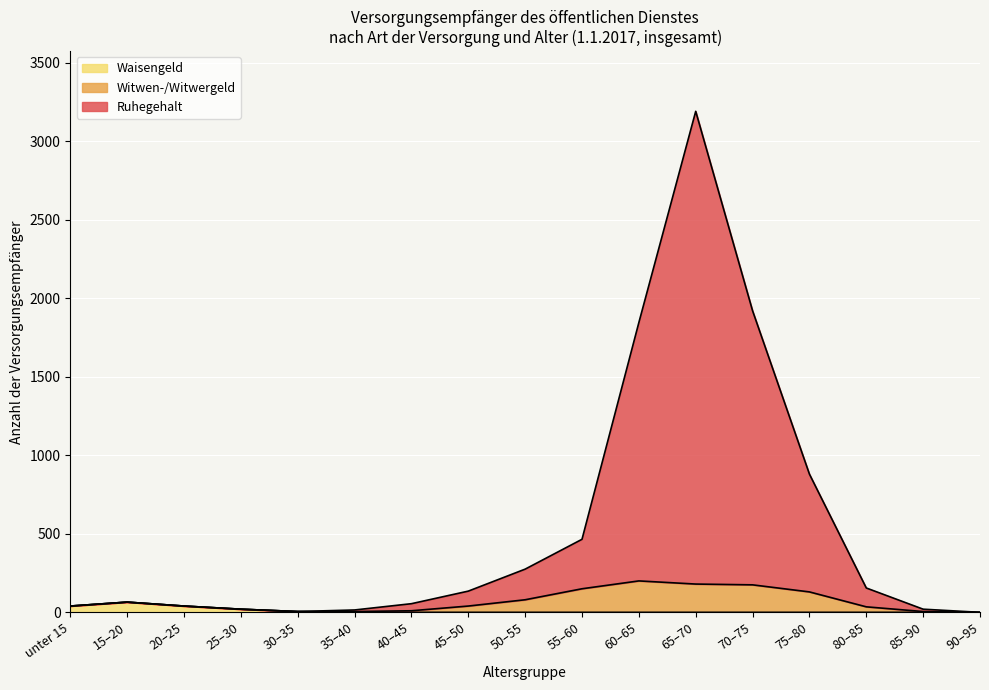

How many values in Witwen-/Witwergeld are above zero?

11